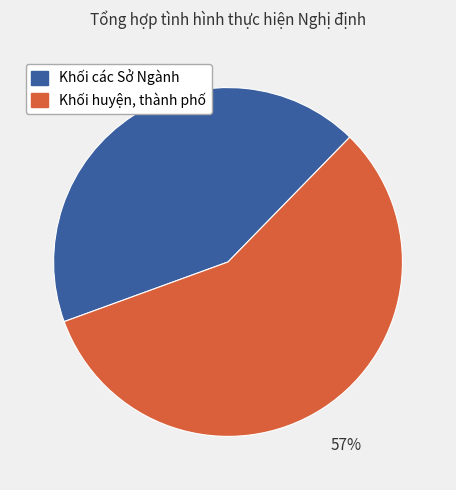

Rank the categories by value from highest to lowest.

Khối huyện, thành phố, Khối các Sở Ngành